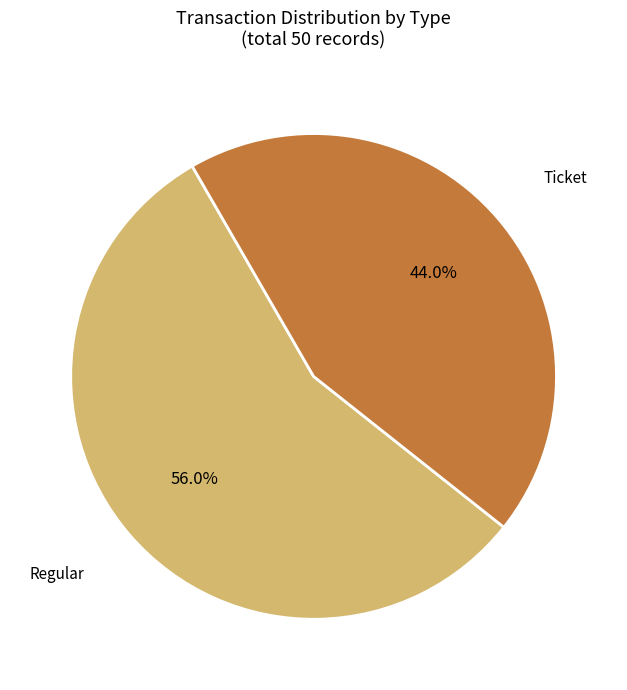

Which category accounts for the majority?

Regular